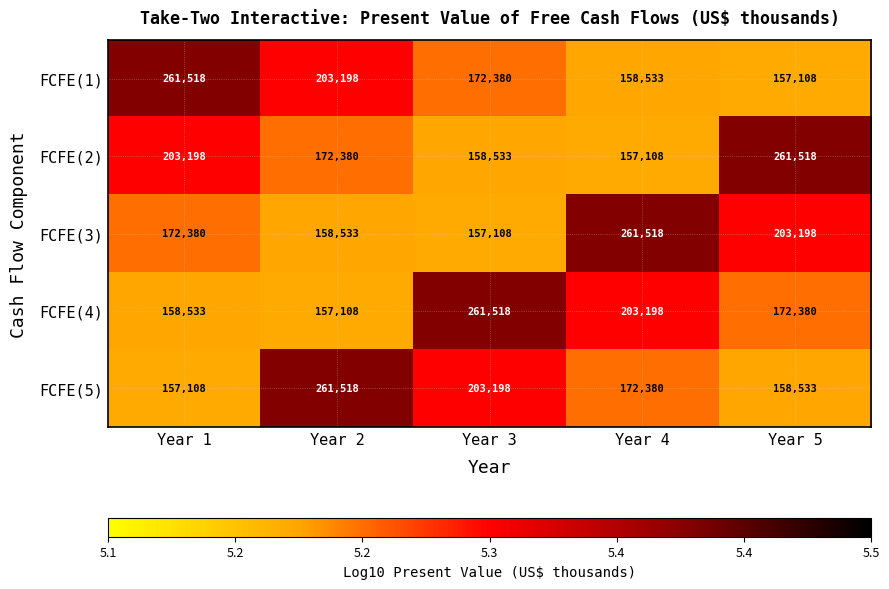

What is the minimum value for FCFE(5)?

157108